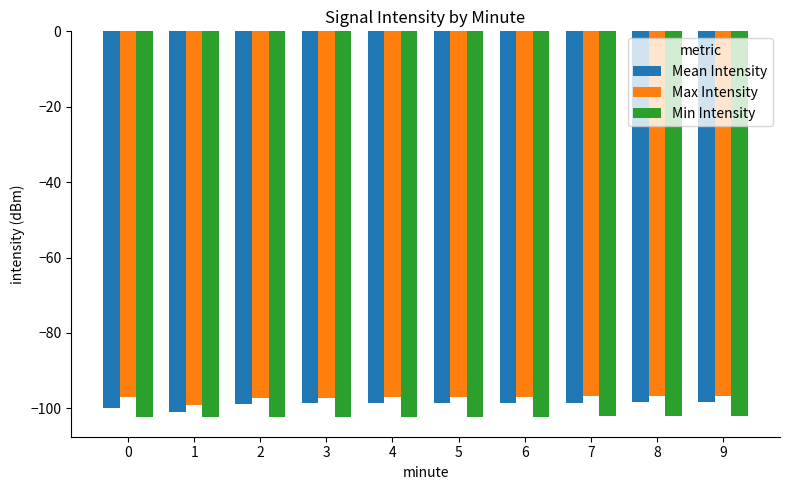

What is the total value across all series at 4?

-298.0